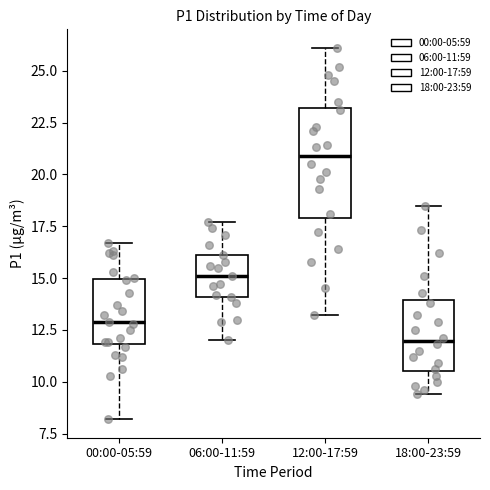

Which box is the tallest, from its lower edge to its upper edge?

12:00-17:59